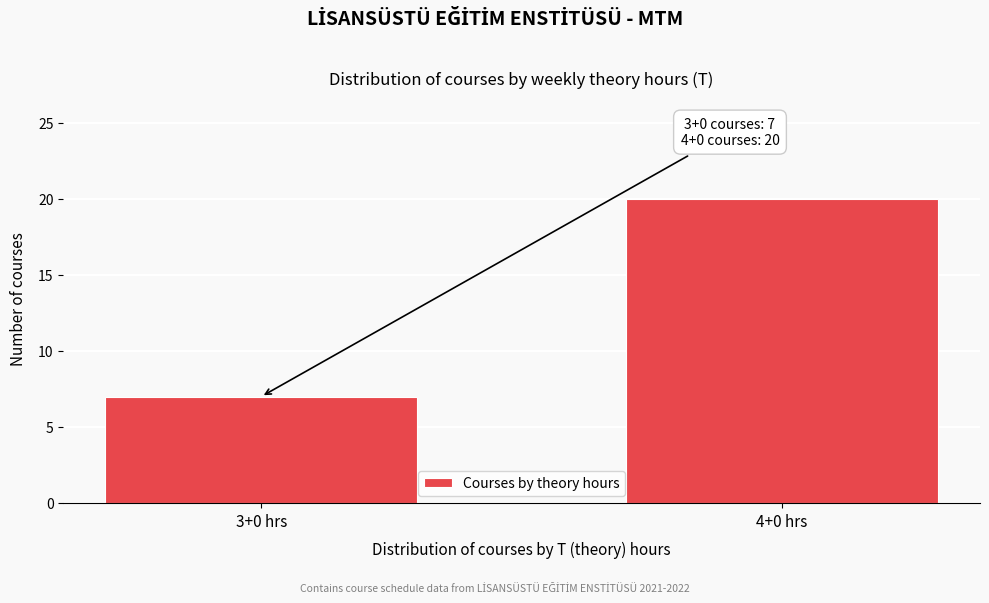

Reading left to right, what are all the values shown in this chart?

7	20